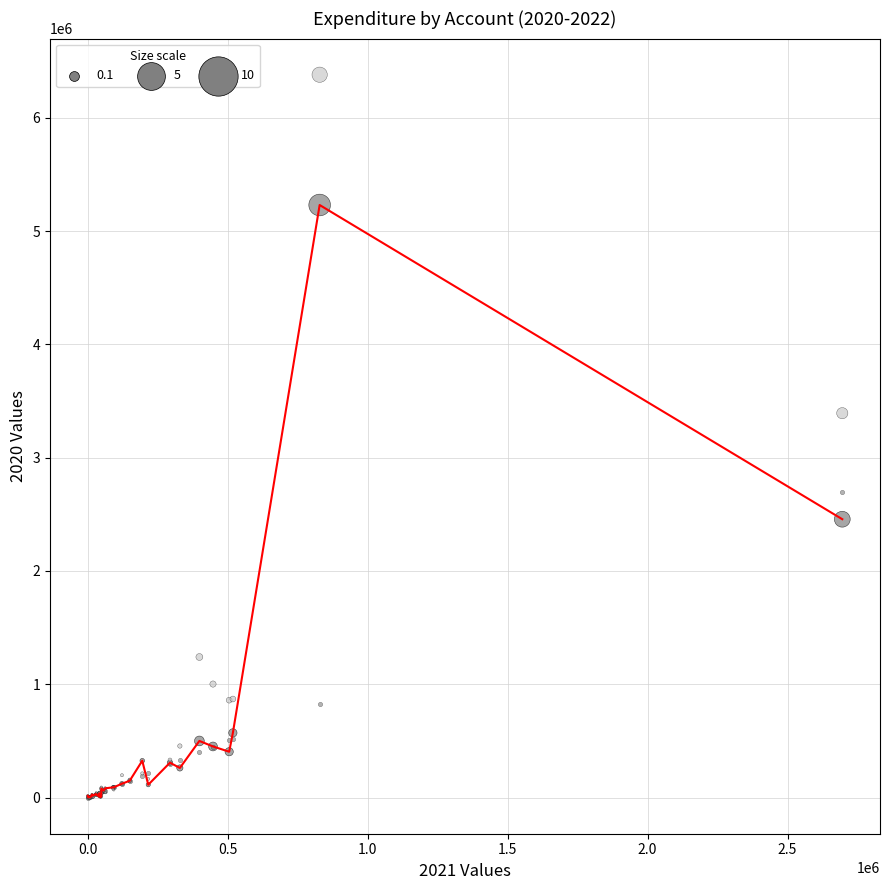

Across all series, what Y value is closest to 3189730?

3392490.0